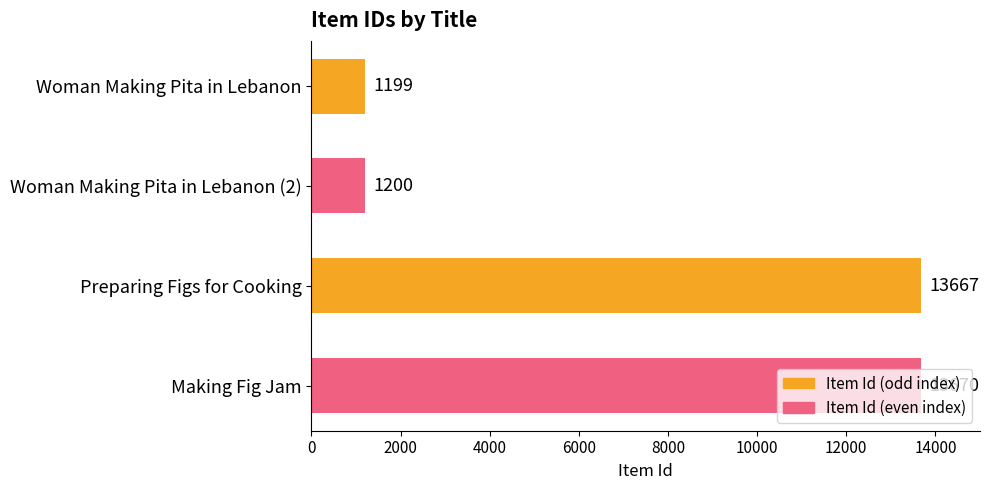

The value at Preparing Figs for Cooking is 21228. True or false?

False